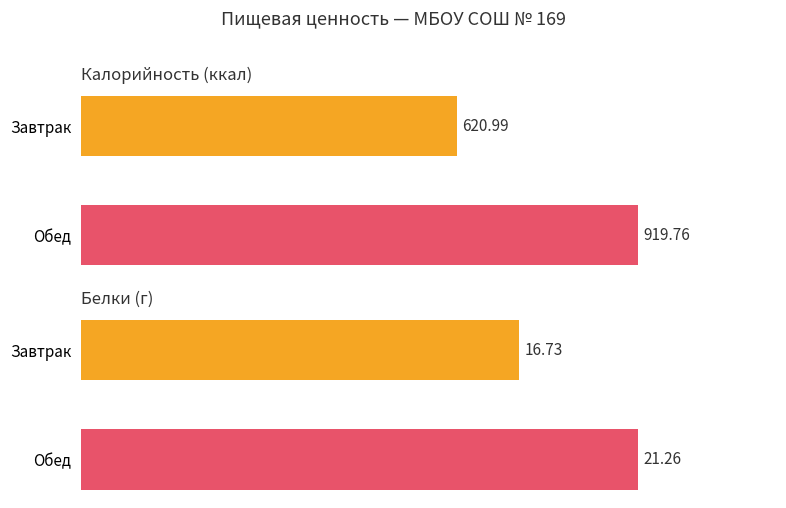

How many bars are there in each group?

2